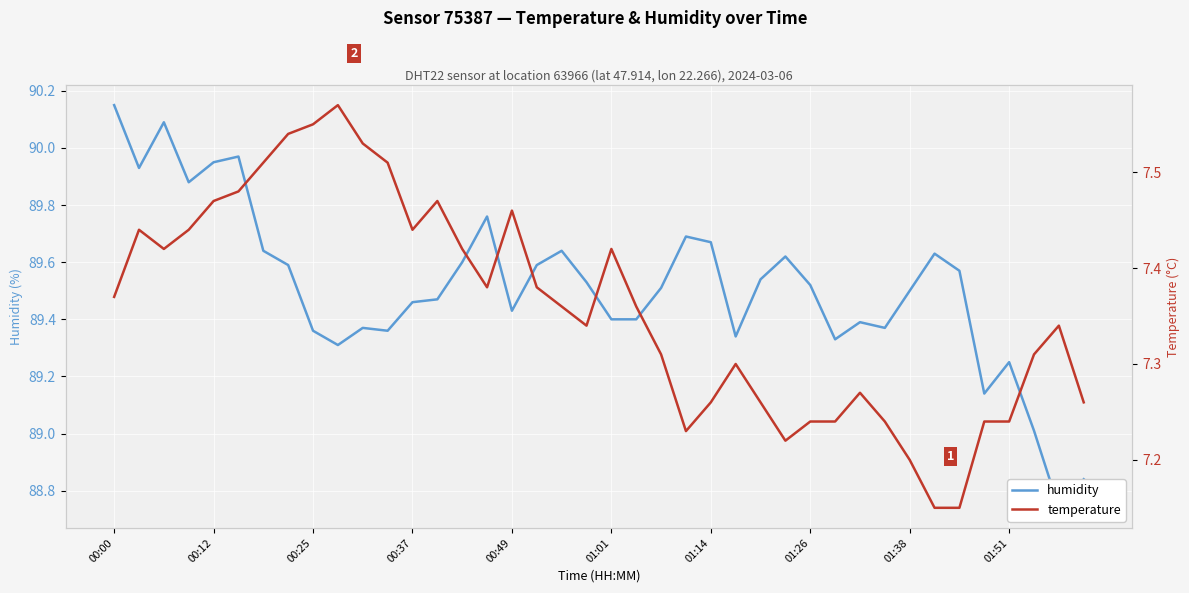

At how many categories does at least one series exceed 69?

40